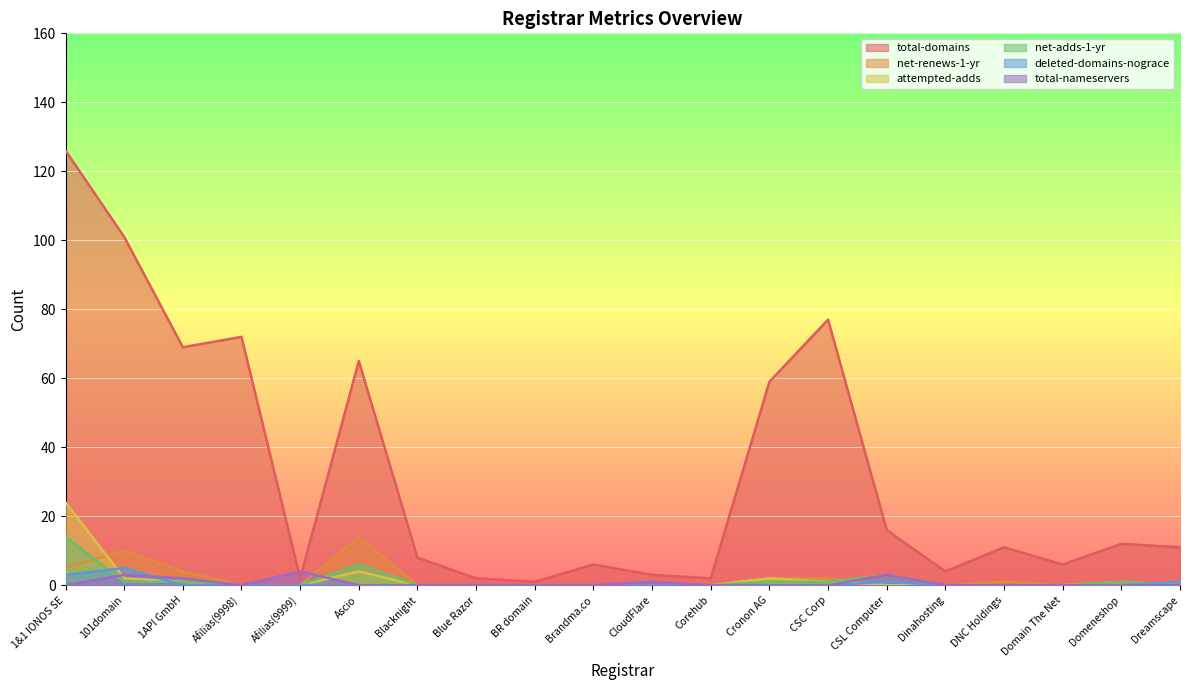

Which category has the lowest value across all series?

Afilias(9998)